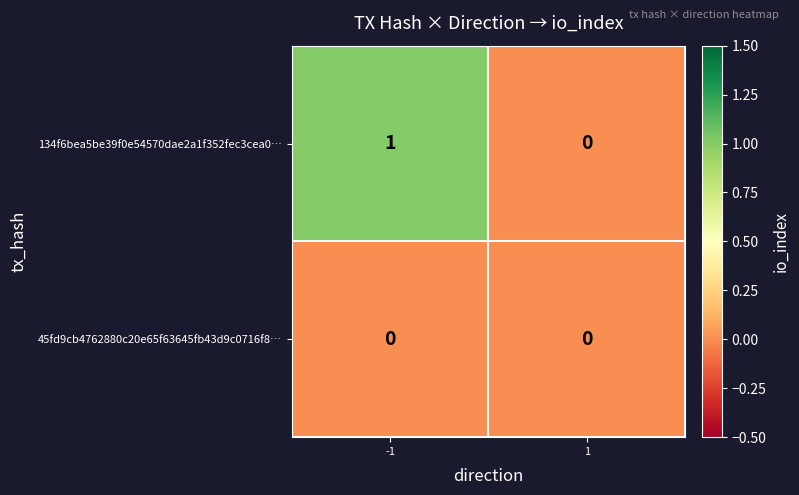

Reading left to right, transcribe all the data shown in this chart.

134f6bea5be39f0e54570dae2a1f352fec3cea0…: 1	0
45fd9cb4762880c20e65f63645fb43d9c0716f8…: 0	0